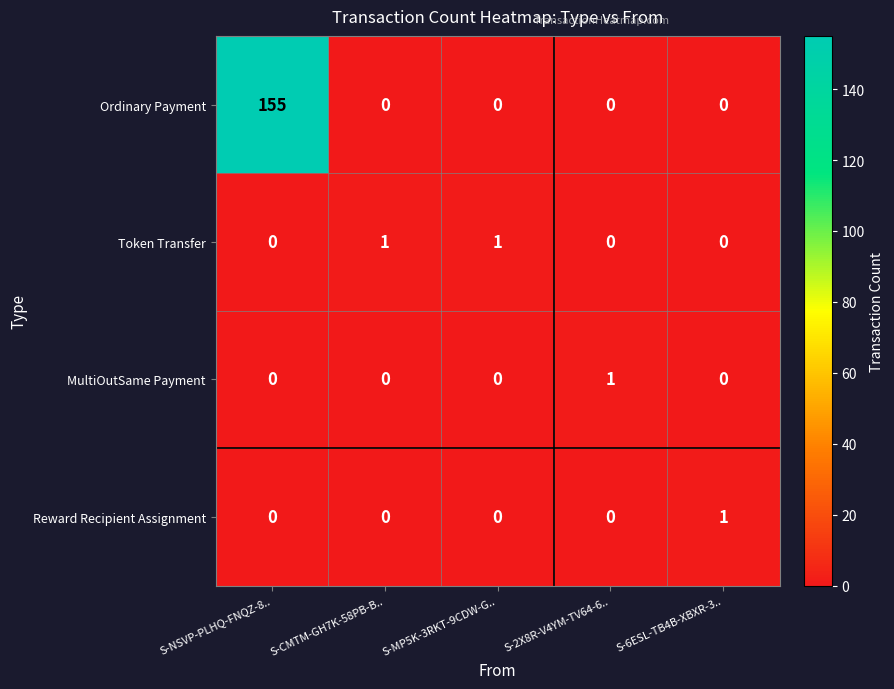

What is the greatest value displayed?

155